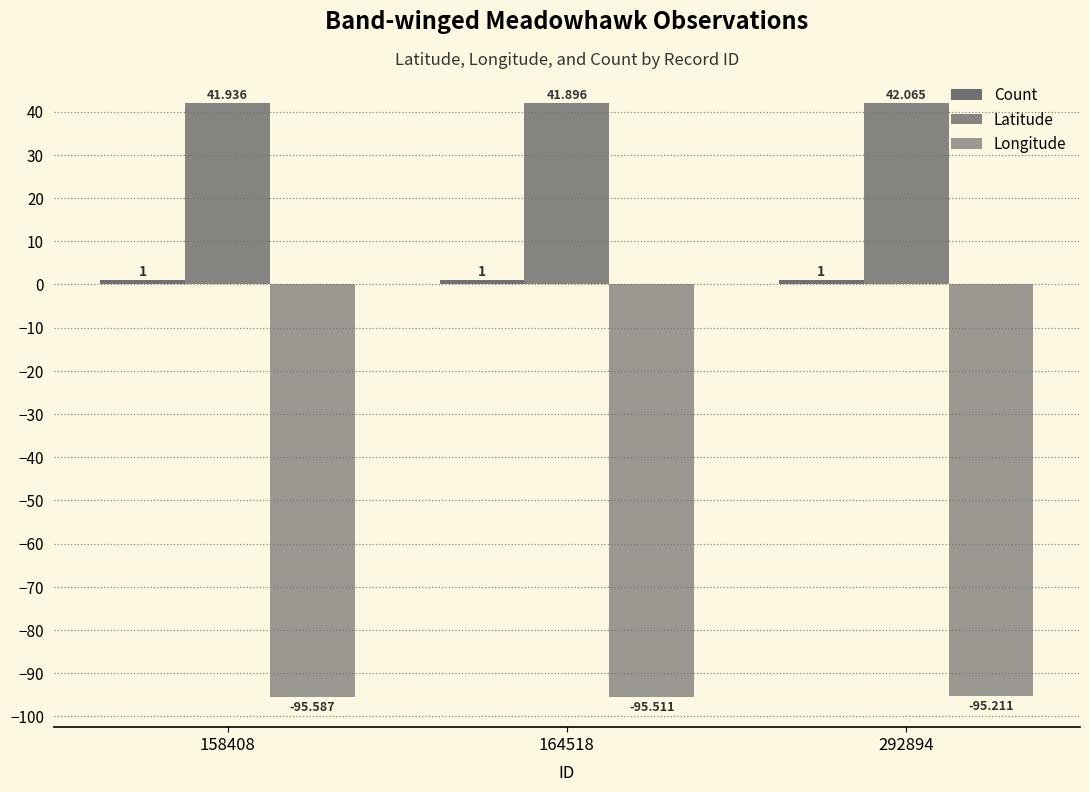

How many distinct data groups are displayed?

3